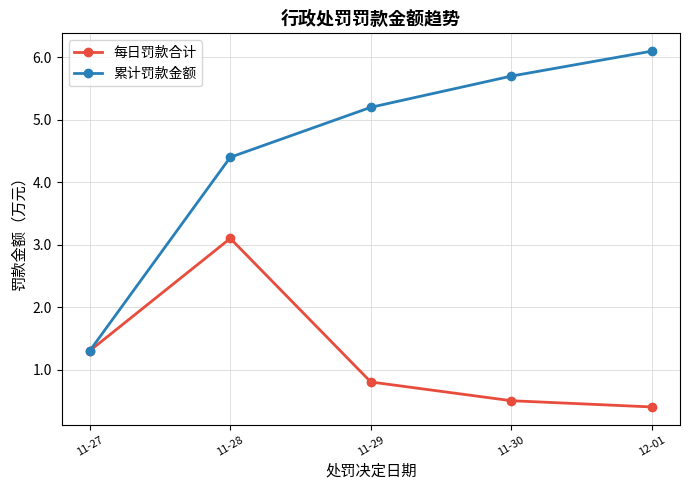

The value of 每日罚款合计 at 11-29 is 0.8. True or false?

True